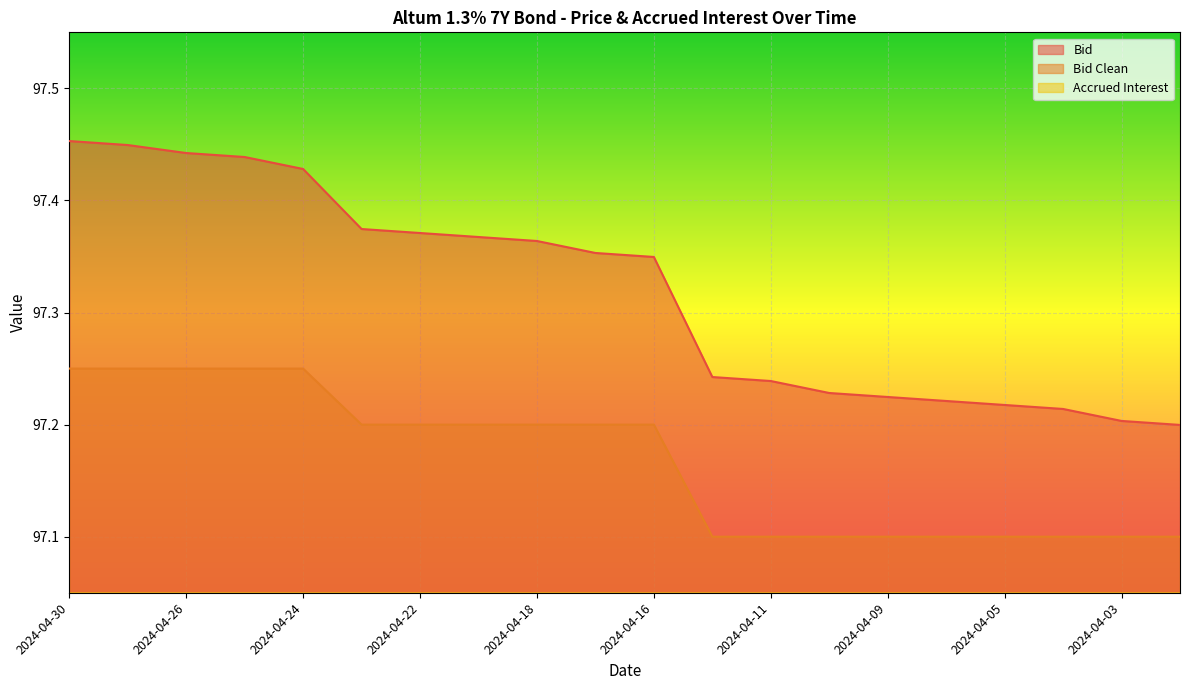

What is the total value across all series at 2024-04-11?

194.5